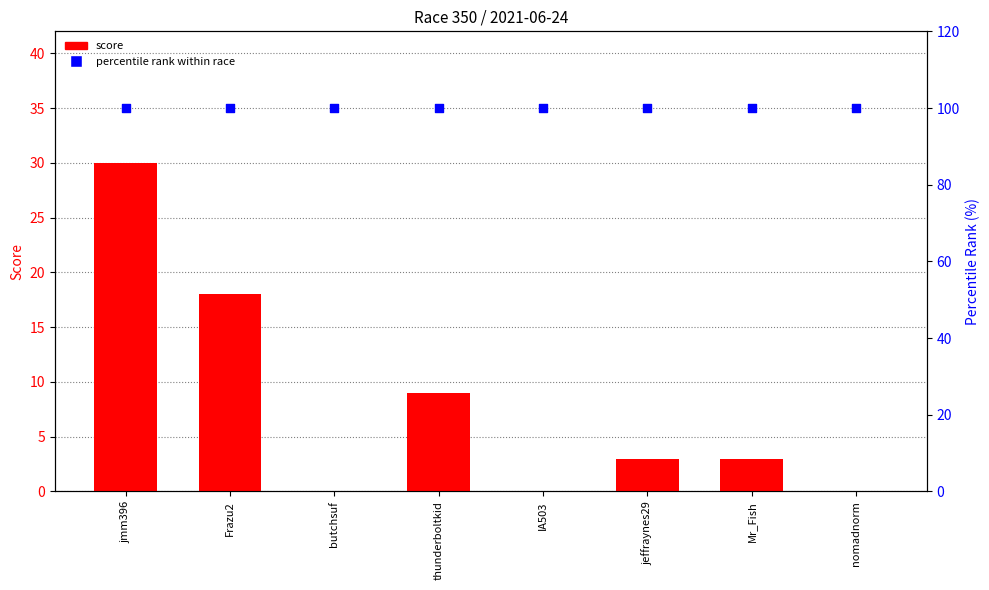

Which series reaches the minimum Y coordinate?

score